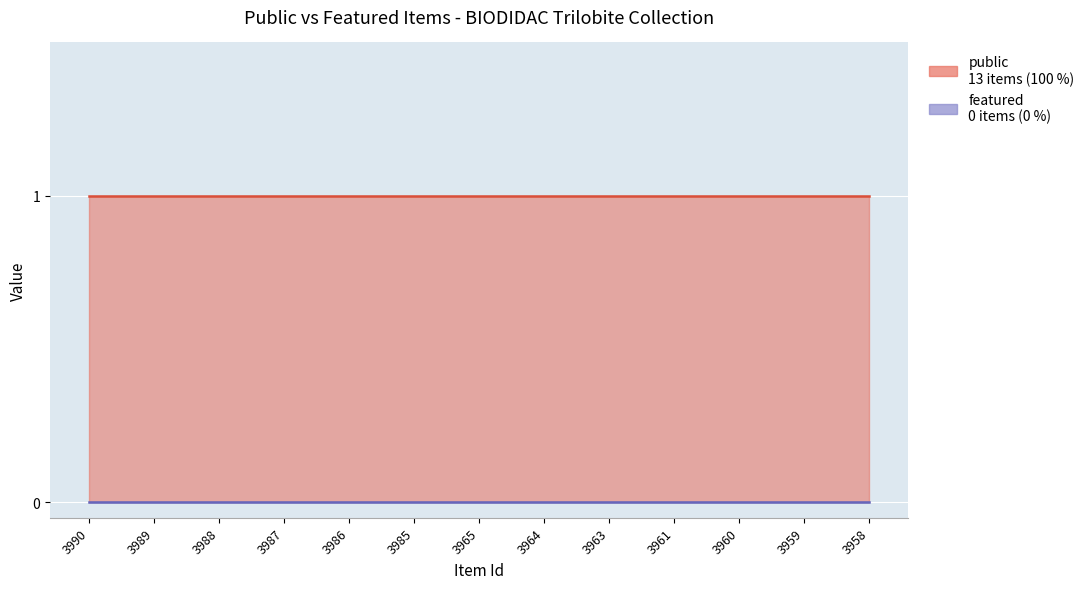

True or false: public and featured cross at least once.

False